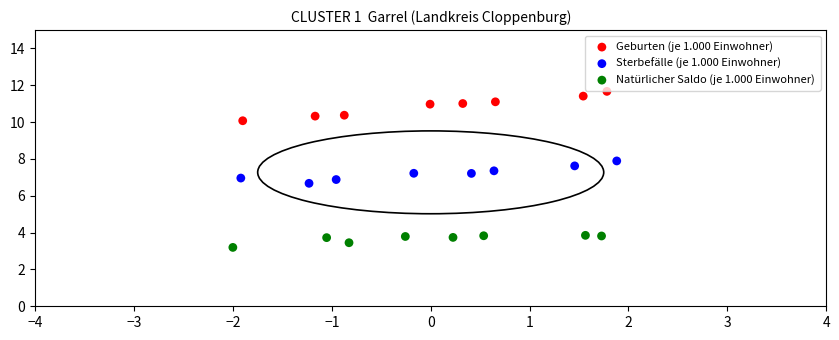

Which series contains the highest Y value?

Geburten (je 1.000 Einwohner)